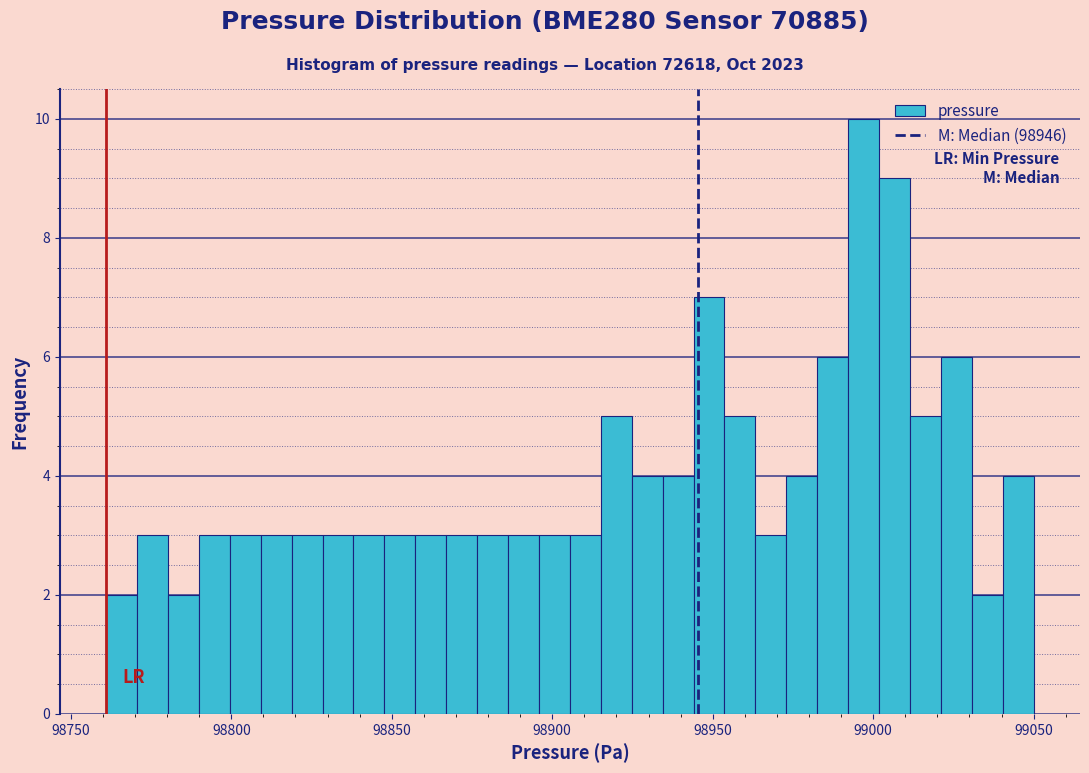

Read against the x-axis, roughly where is the centre of the tallest bar?

98995